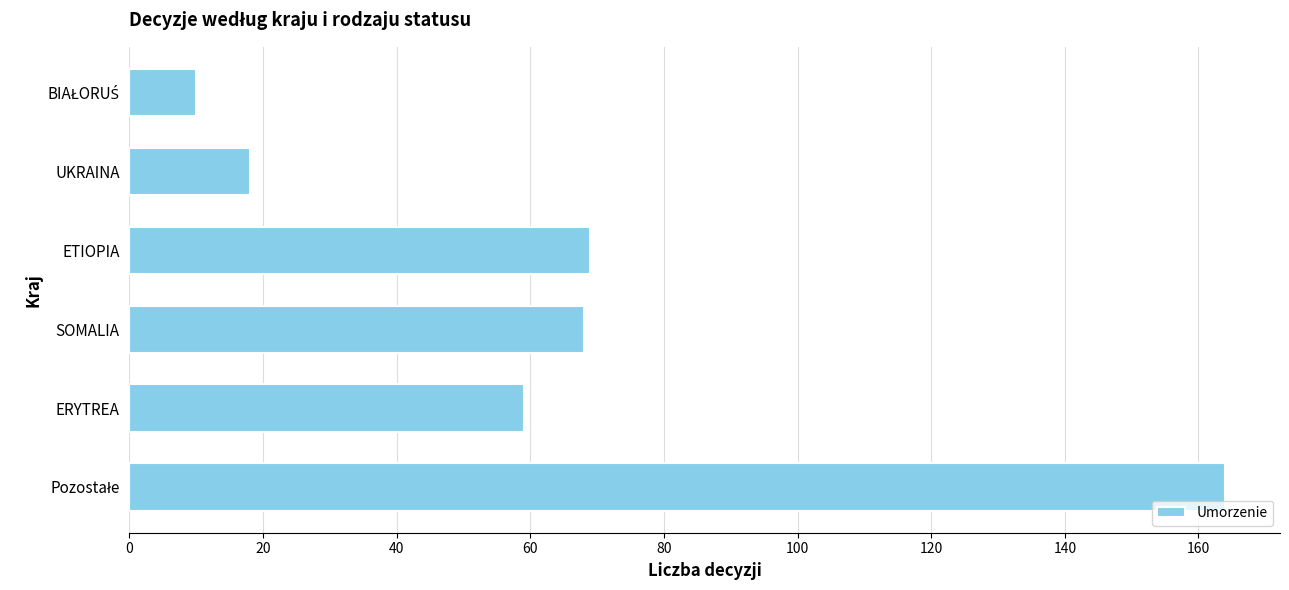

Is it true that the value at UKRAINA is 26?

False